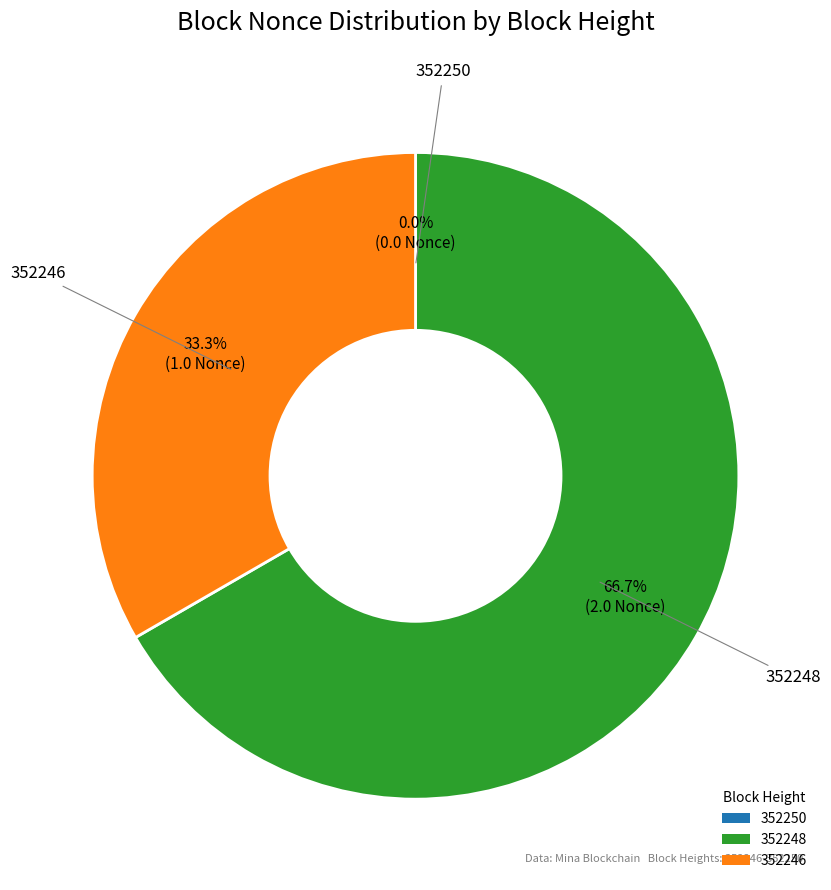

What is the change in value from 352250 to 352248?

+2